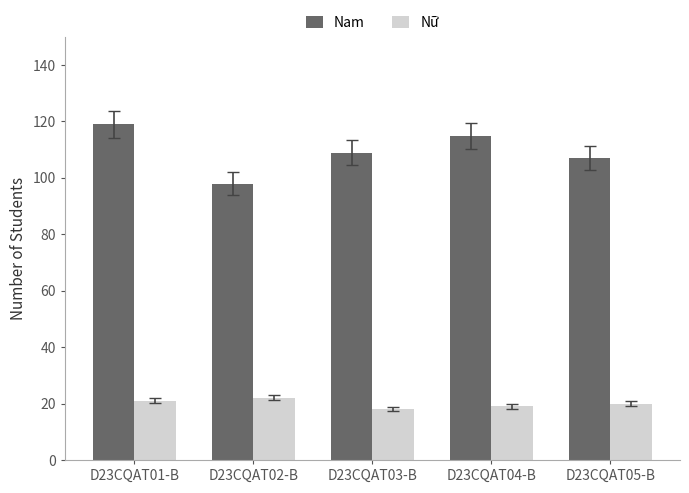

List the series in order of their peak value, highest first.

Nam, Nữ